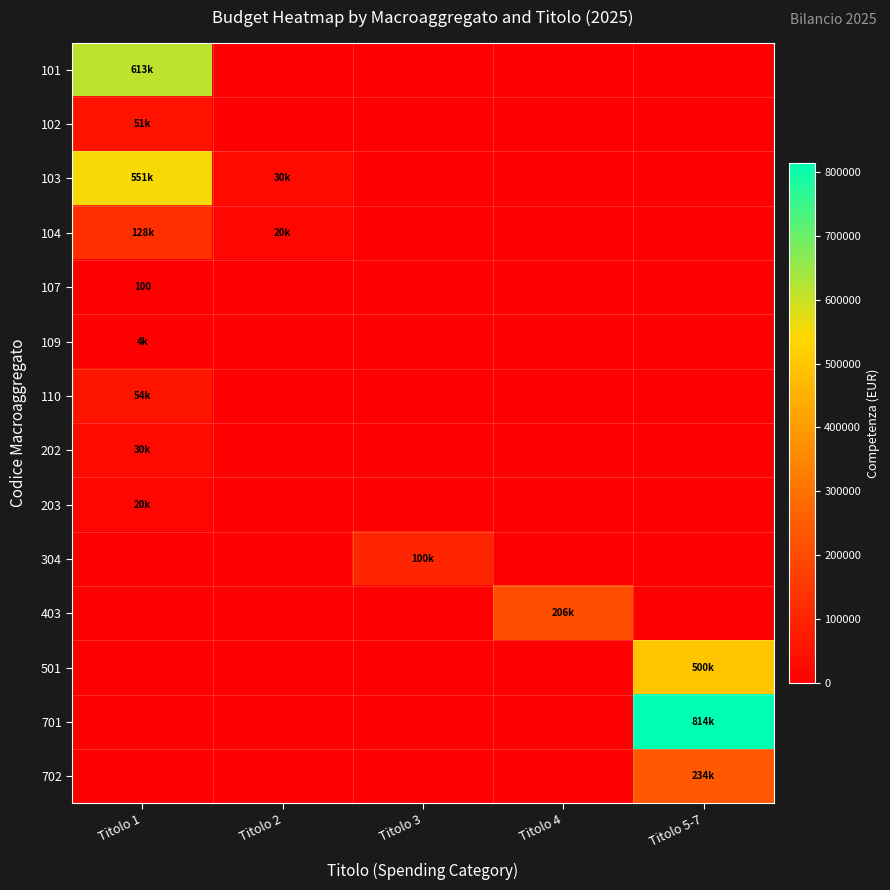

What is the sum of all 203 values?

20000.0